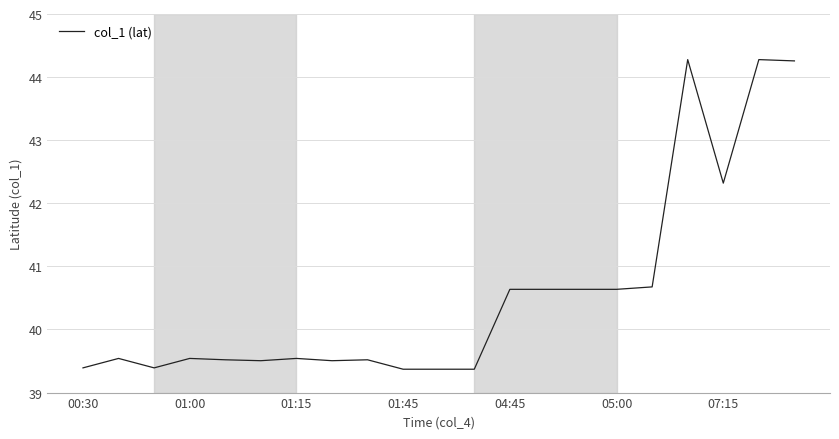

What is the greatest value displayed?

44.3